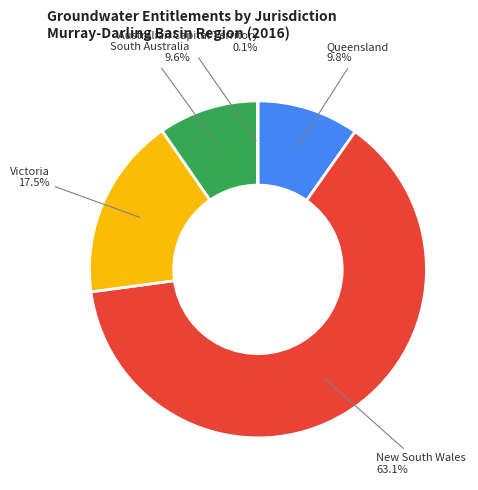

Which has a higher value, New South Wales or Queensland?

New South Wales